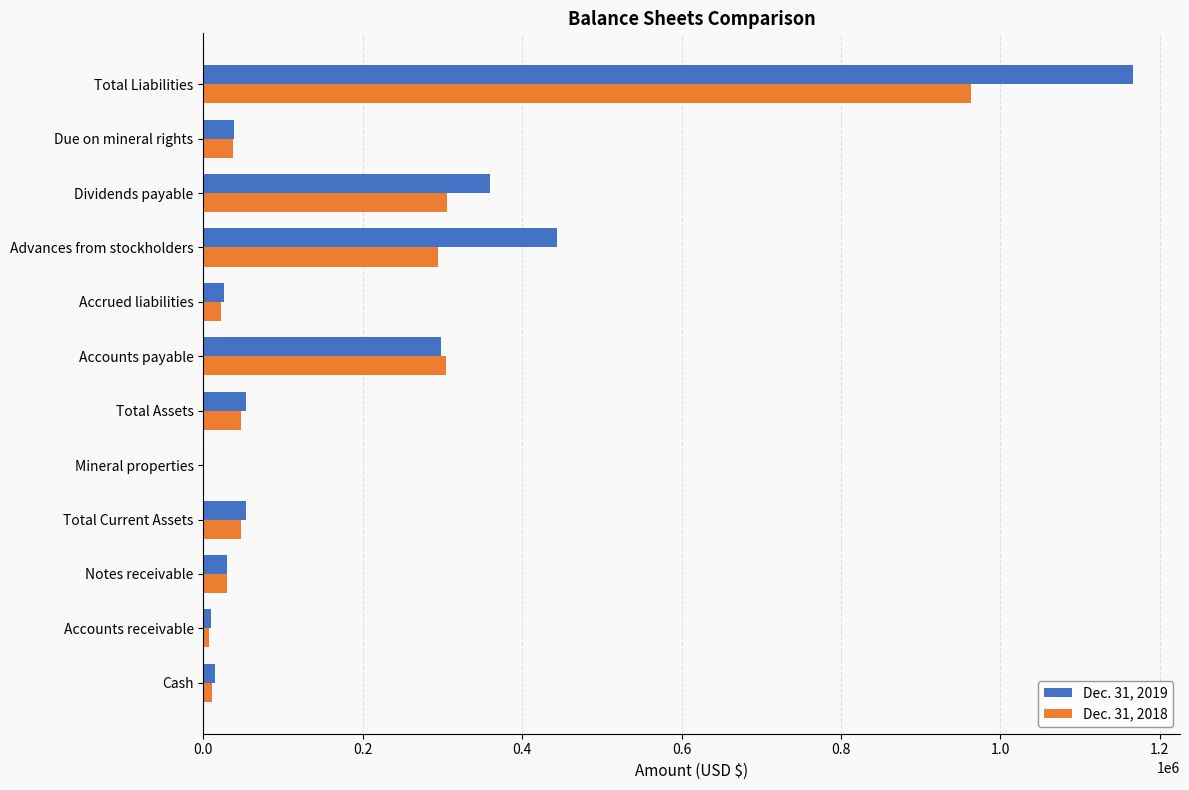

The Dec. 31, 2018 series shows 304322 at Accounts payable. True or false?

True